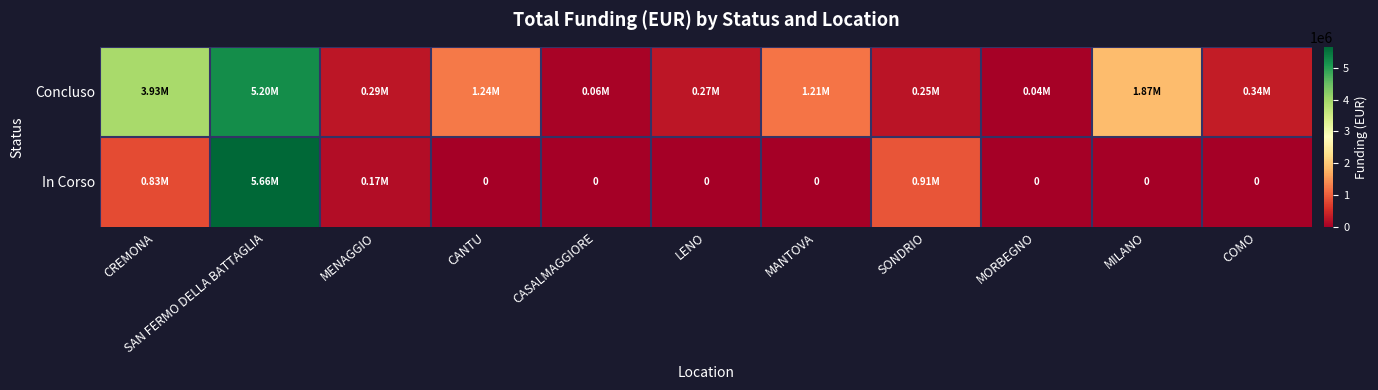

How many values in the Concluso series are below 344882?

5